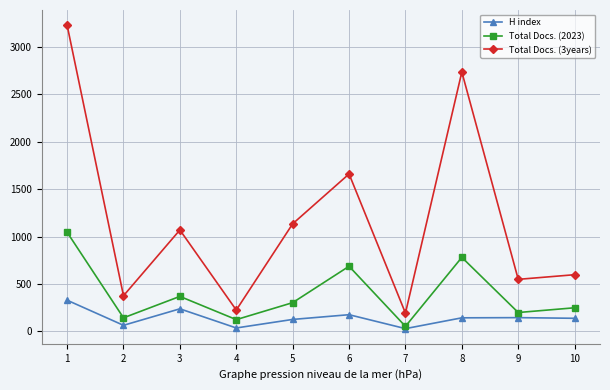

Rank the series by their maximum value, from lowest to highest.

H index, Total Docs. (2023), Total Docs. (3years)